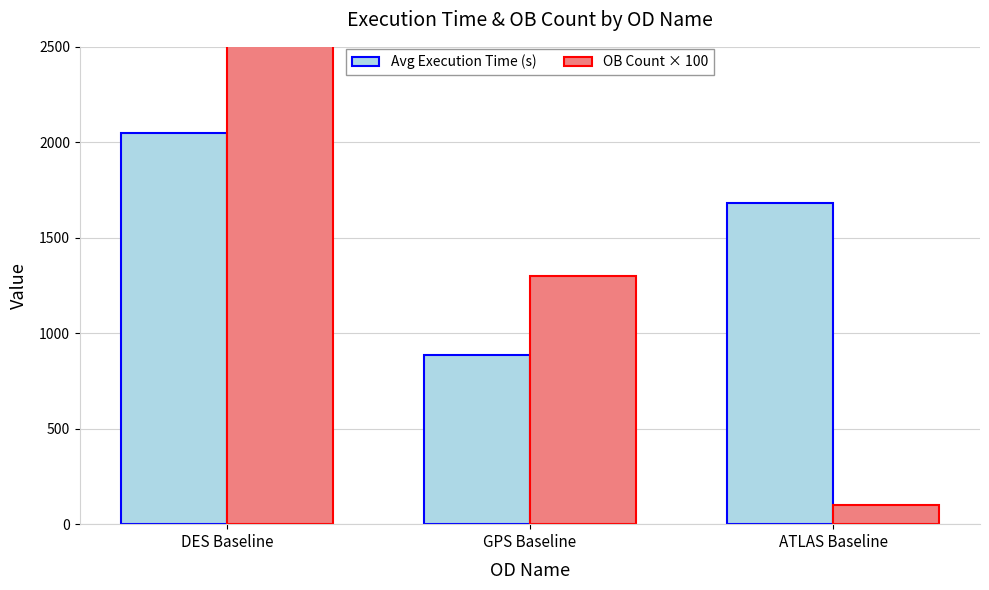

Reading left to right, what are all the values shown in this chart?

Avg Execution Time (s): 2049	887	1684
OB Count × 100: 2700	1300	100